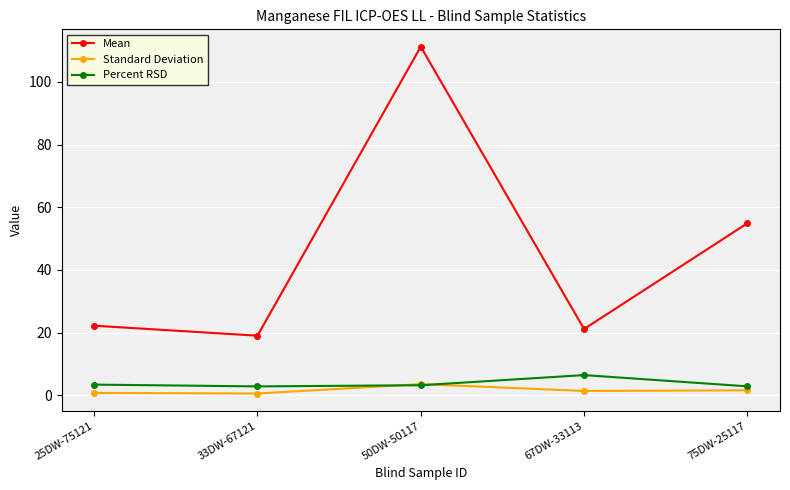

How many distinct data groups are displayed?

3